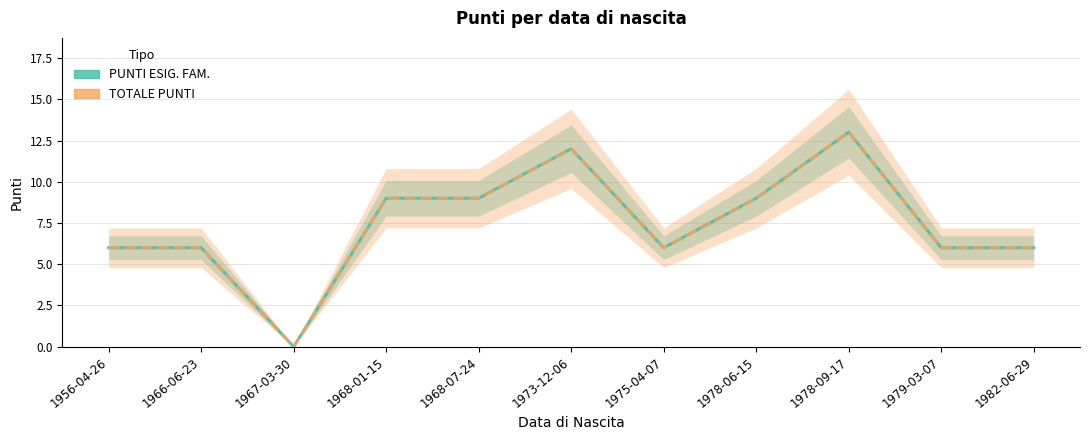

What is the difference between the TOTALE PUNTI values at 1966-06-23 and 1968-07-24?

3